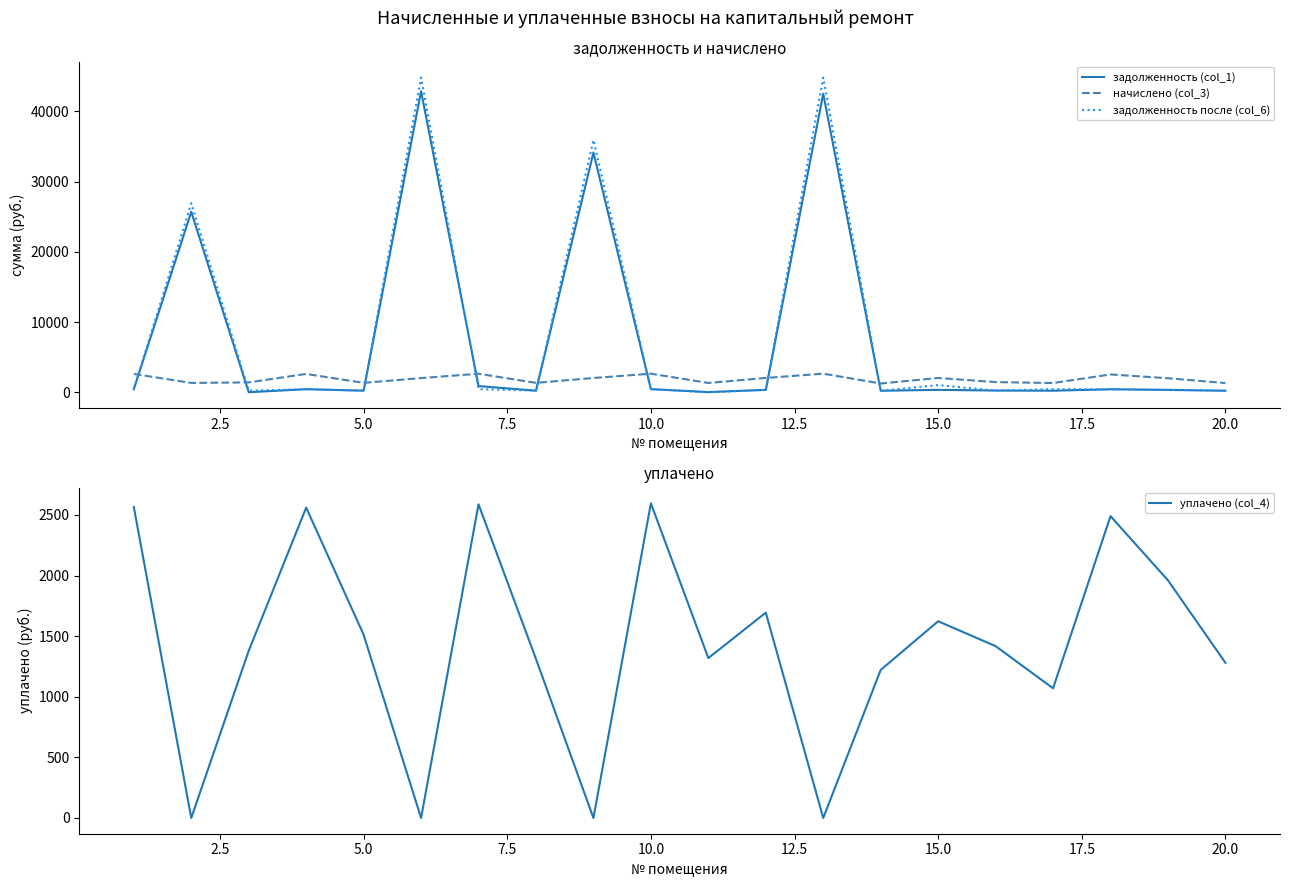

True or false: задолженность (col_1) and начислено (col_3) intersect in this chart.

True